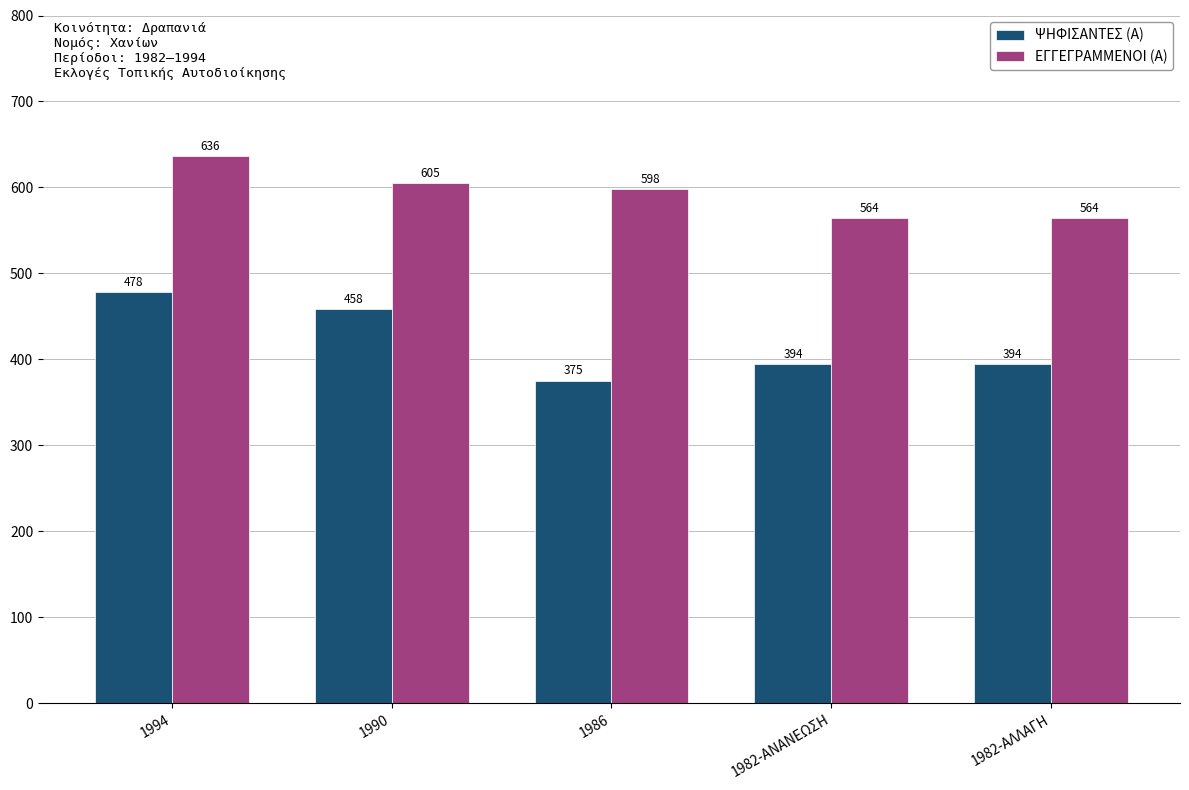

What position from the left is 1990?

2